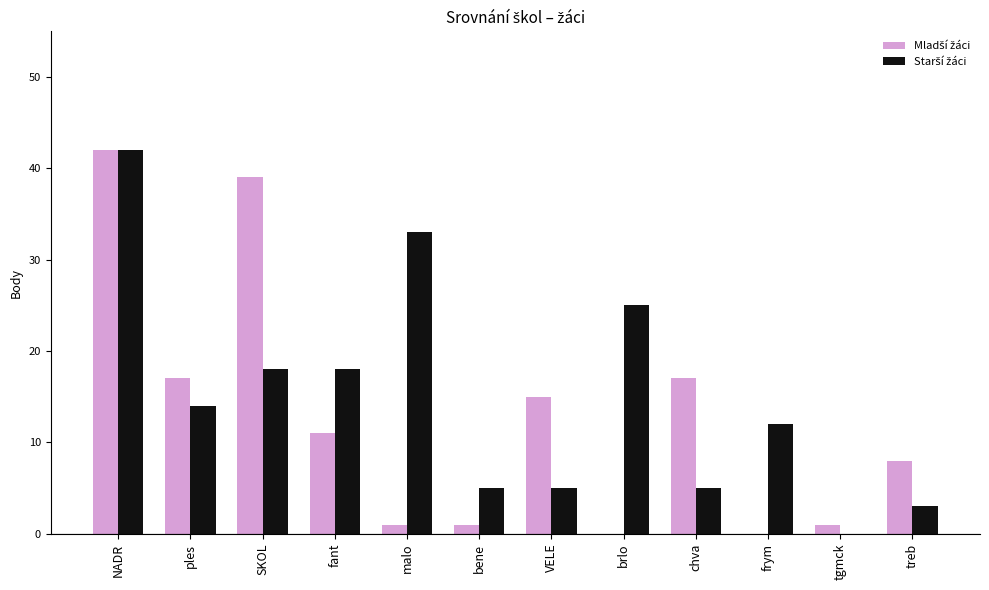

What is the maximum value shown in the chart?

42